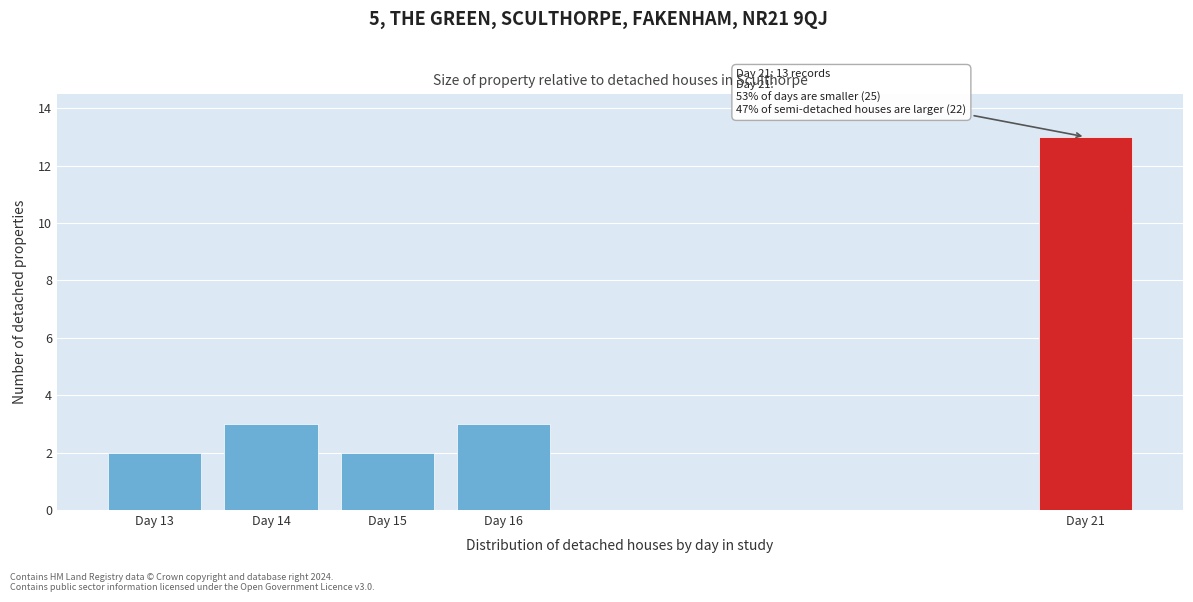

Reading right to left, extract all data points from this chart.

13	3	2	3	2